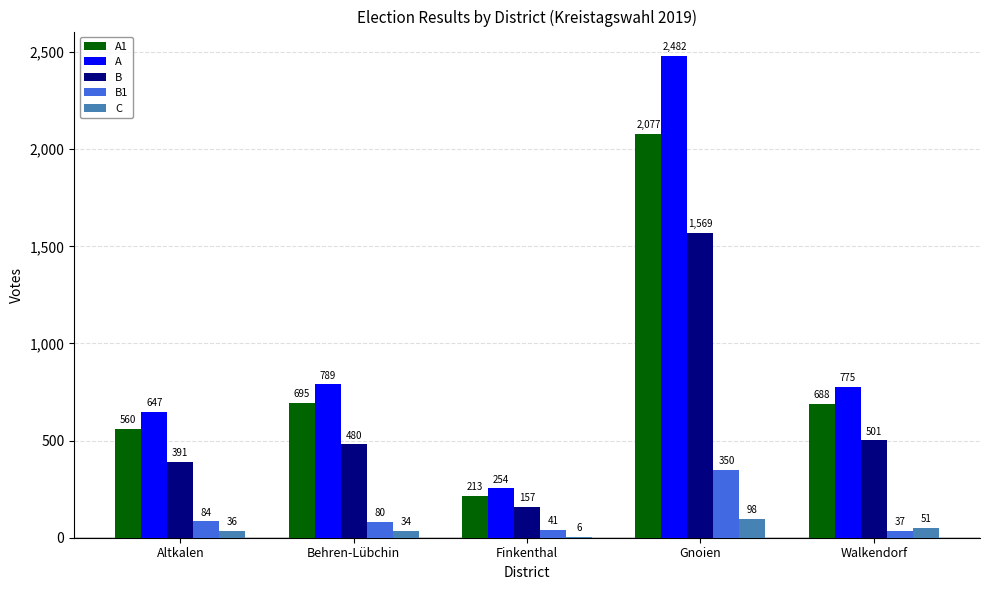

Count the number of categories in the chart.

5